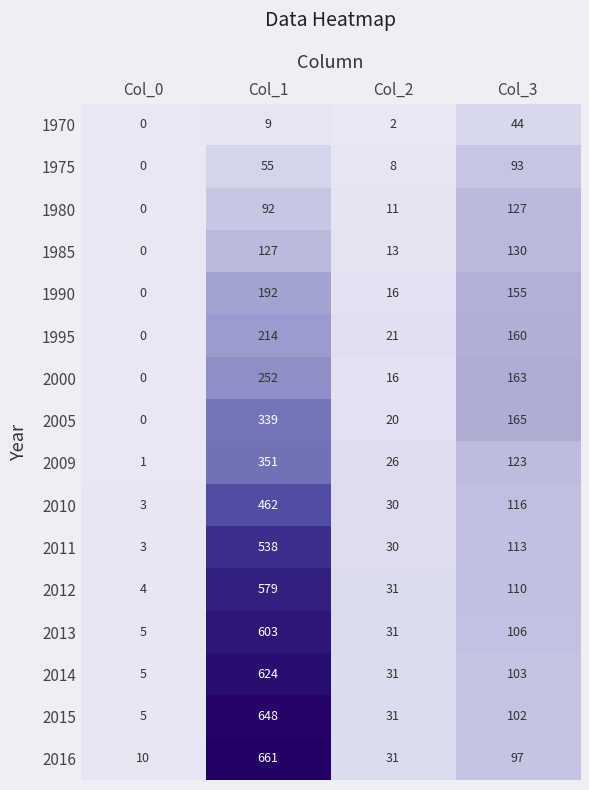

What is the average value of the 2005 series?

131